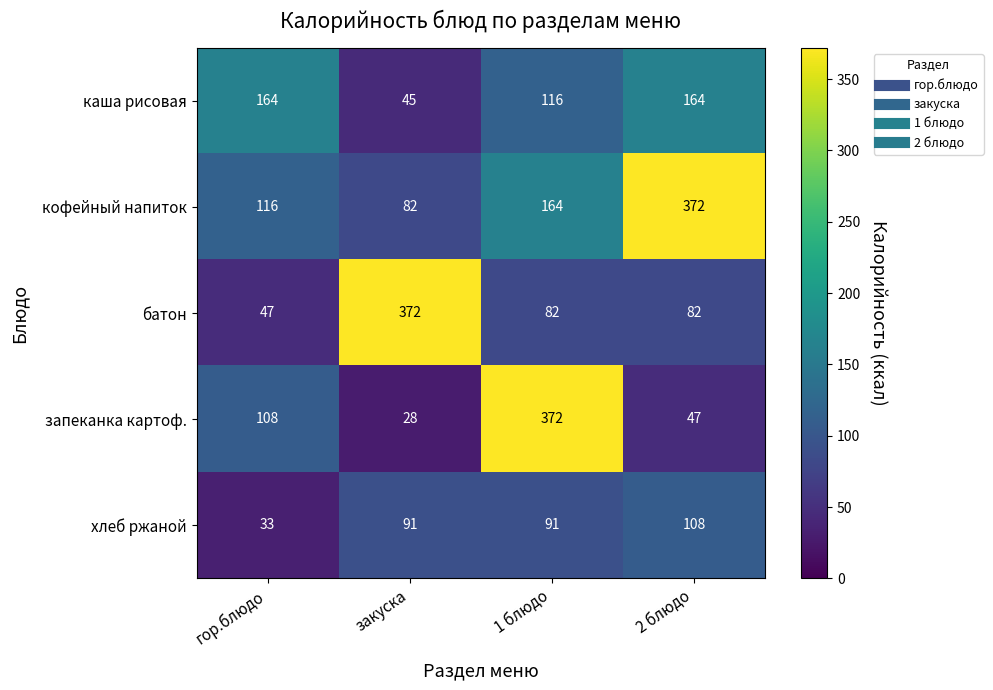

Reading left to right, what are all the values shown in this chart?

каша рисовая: 164	45	116	164
кофейный напиток: 116	82	164	372
батон: 47	372	82	82
запеканка картоф.: 108	28	372	47
хлеб ржаной: 33	91	91	108